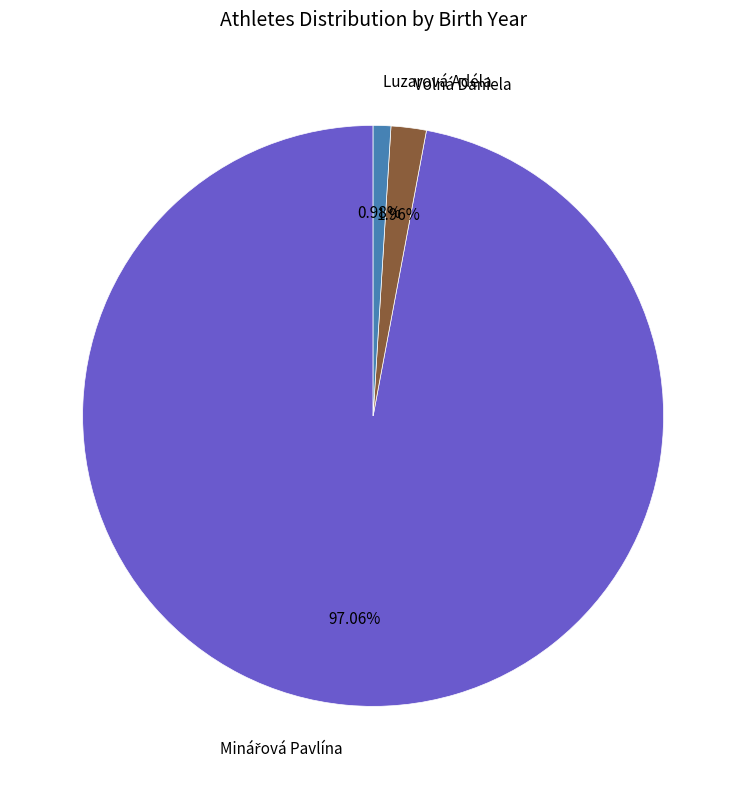

What percentage is the Luzarová Adéla slice, to the nearest percent?

1%